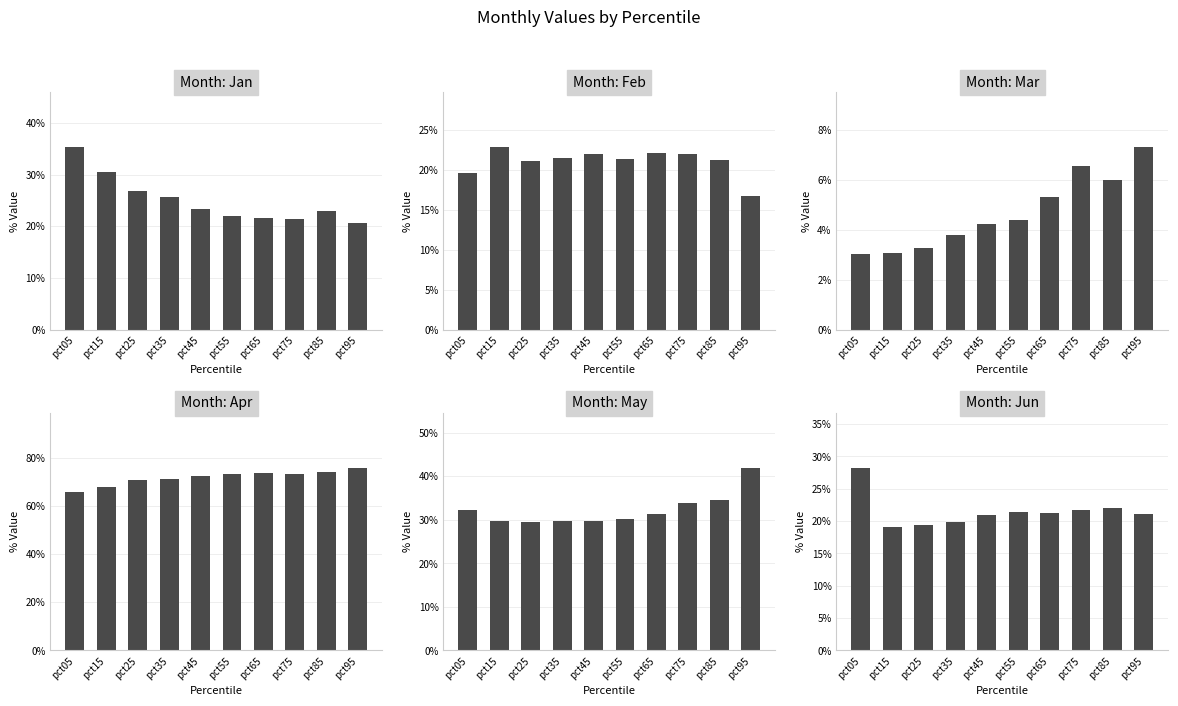

What is the greatest value displayed?

0.8